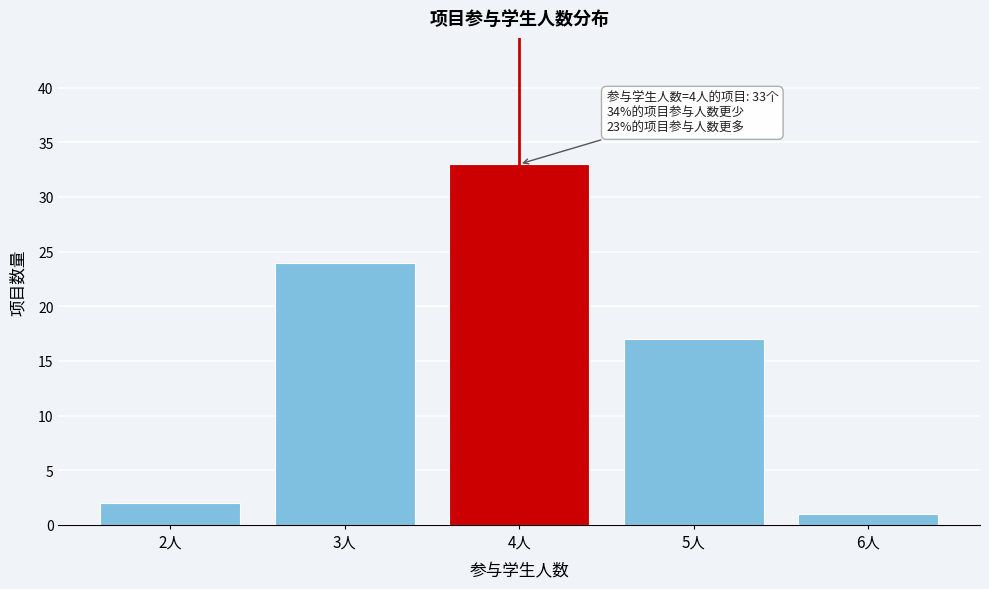

Which range on the x-axis has the tallest bar?

3.5 to 4.5